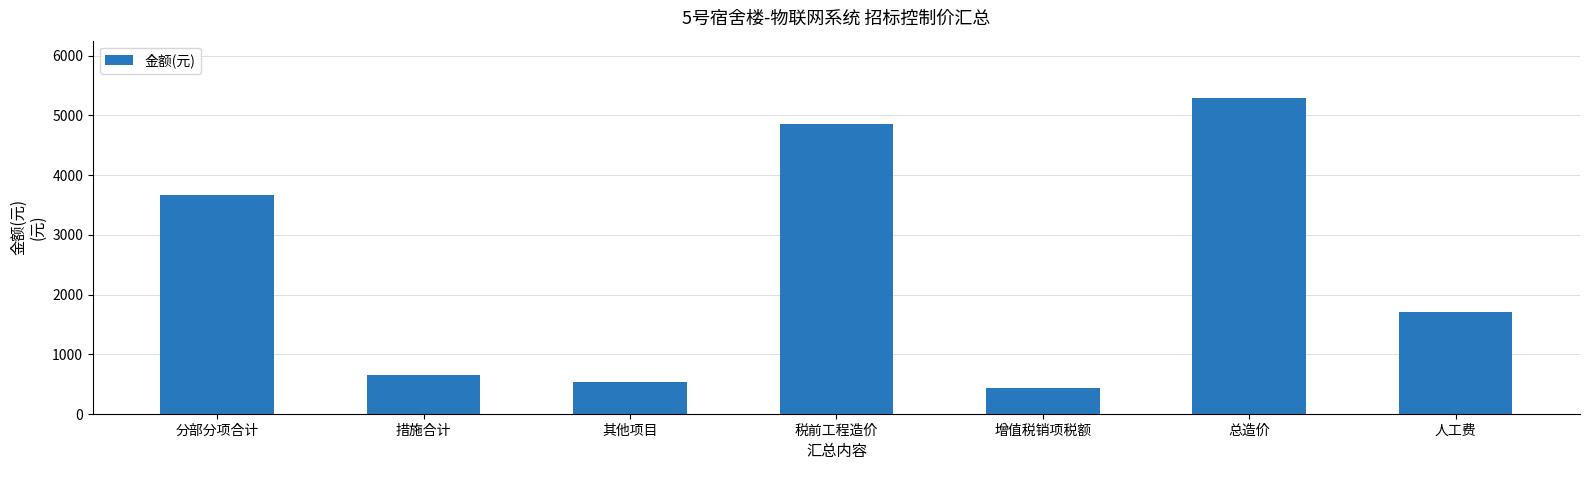

What is the label of the 1st bar from the left?

分部分项合计